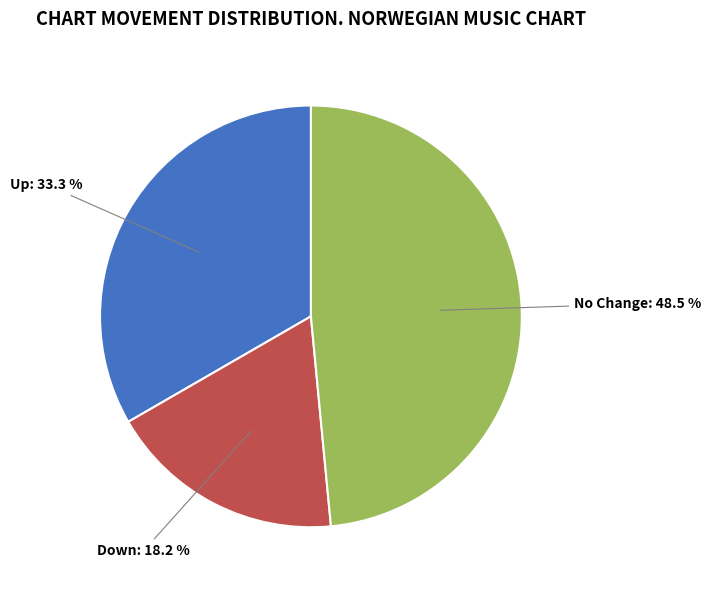

Is there any slice that represents more than half of the pie?

No